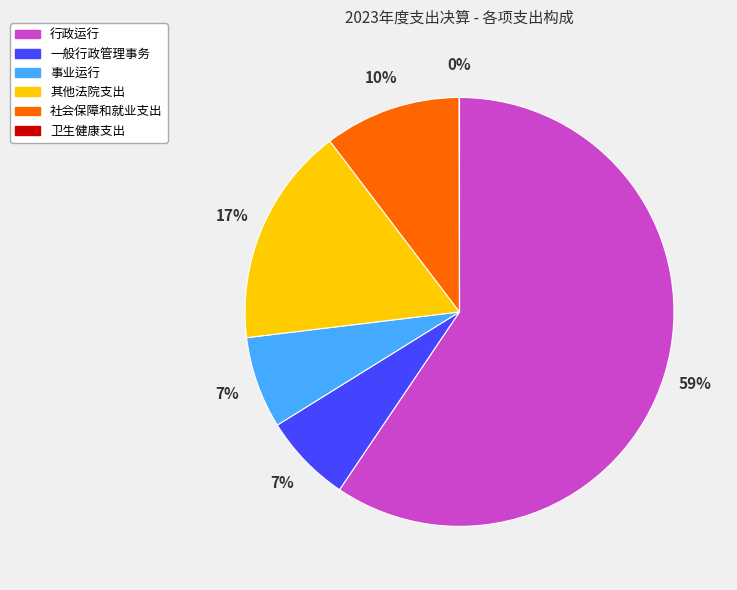

Which has a higher value, 行政运行 or 其他法院支出?

行政运行